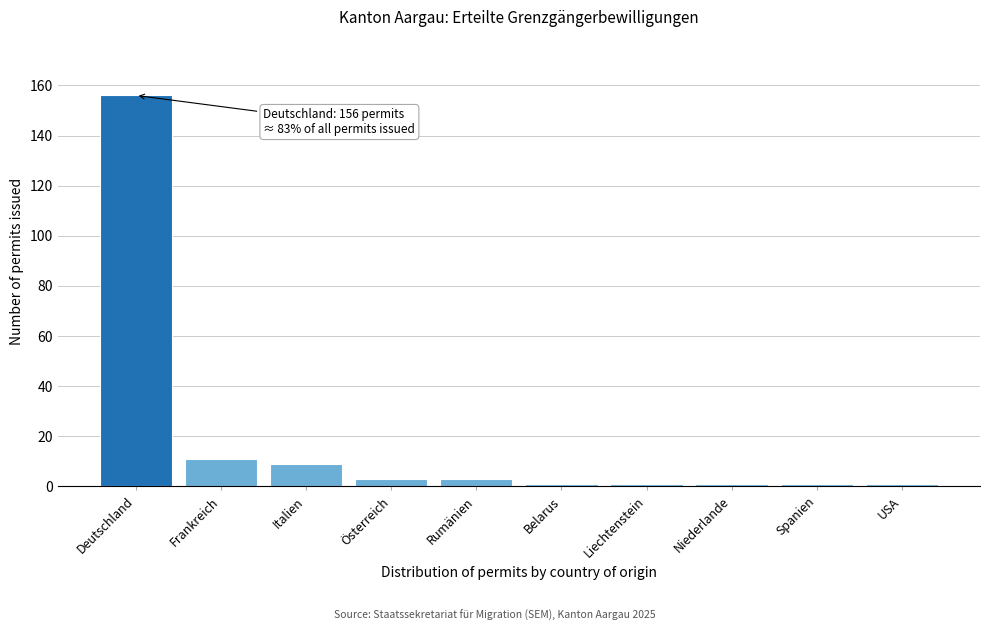

Reading left to right, list all the values displayed in this chart.

Deutschland=156	Frankreich=11	Italien=9	Österreich=3	Rumänien=3	Belarus=1	Liechtenstein=1	Niederlande=1	Spanien=1	USA=1